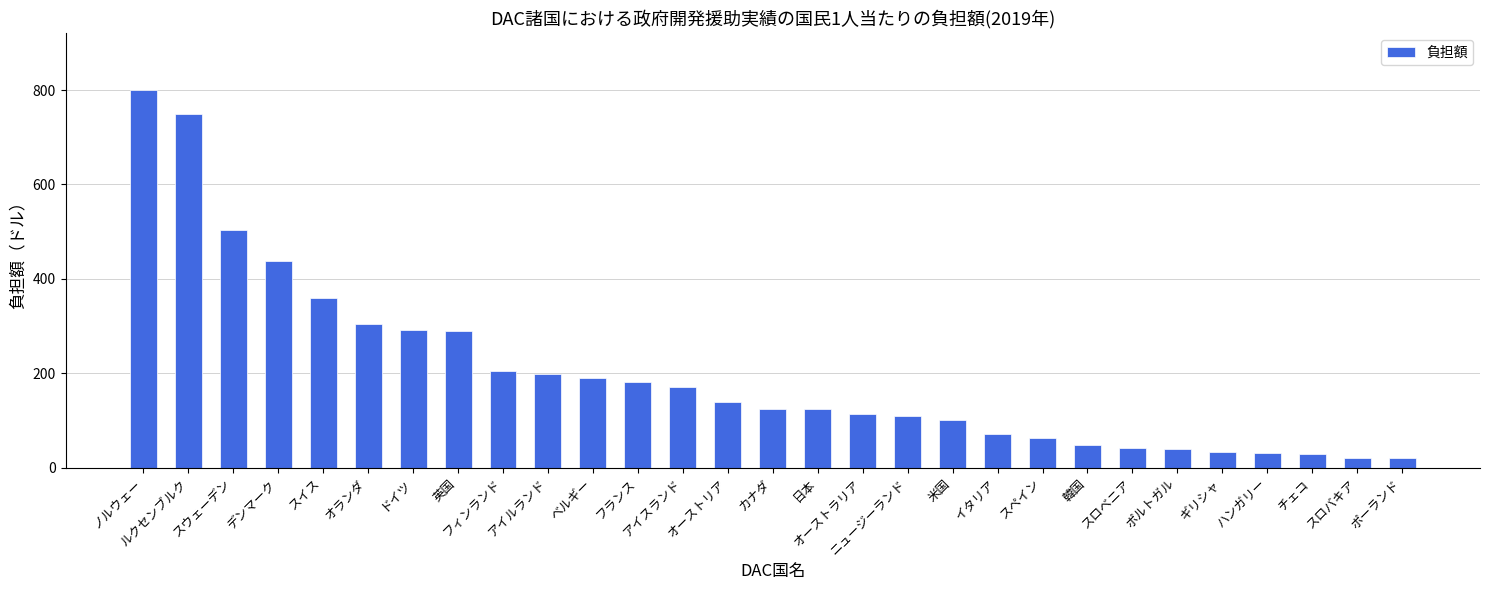

What is the greatest value displayed?

800.3